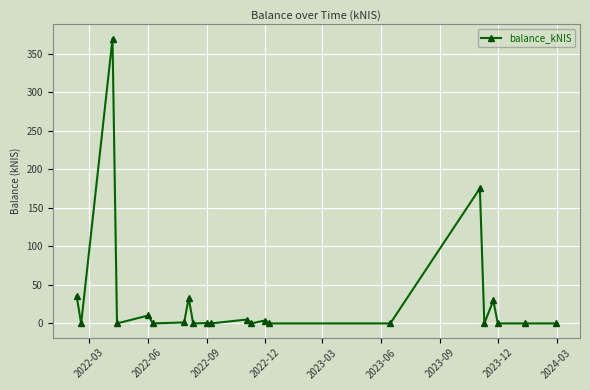

Count the number of categories in the chart.

22